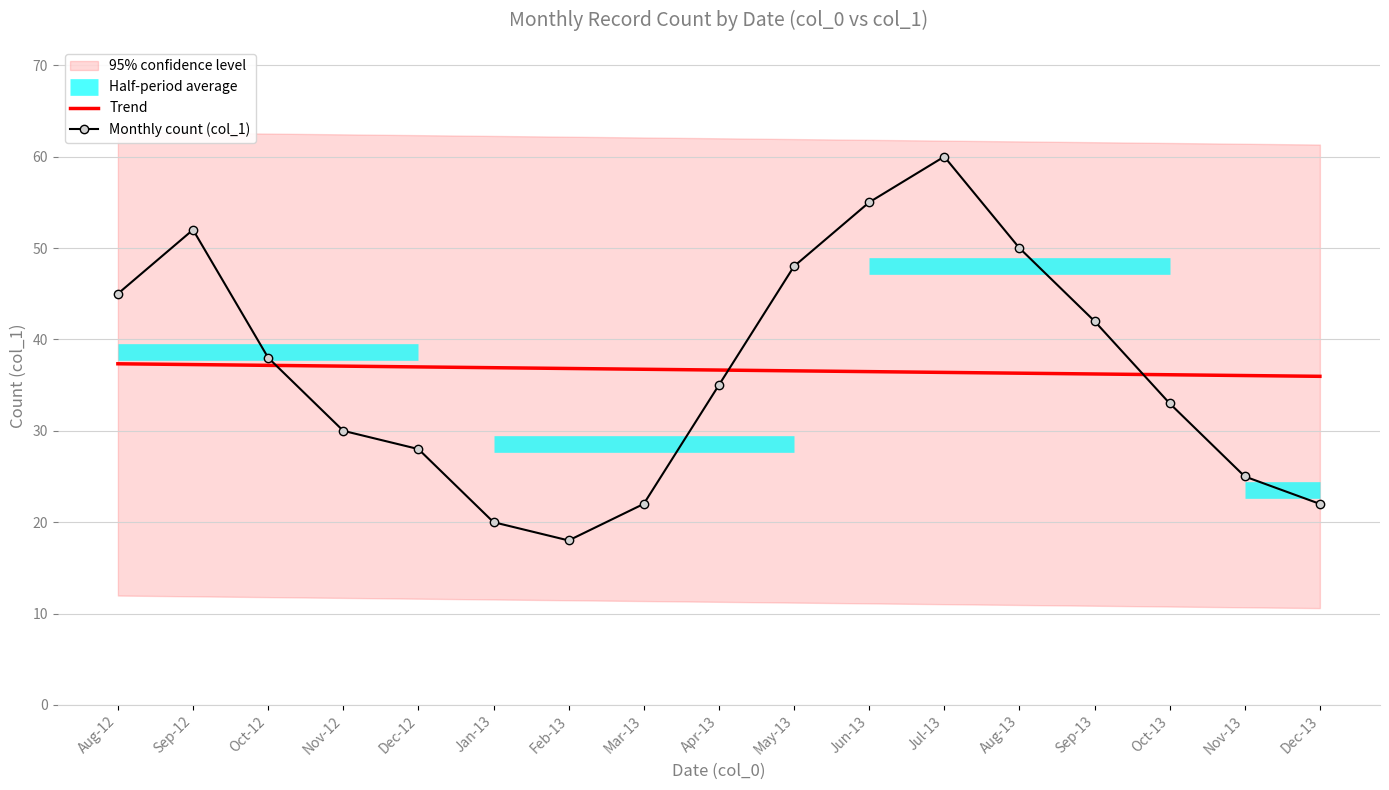

True or false: Trend and Monthly count (col_1) intersect in this chart.

True